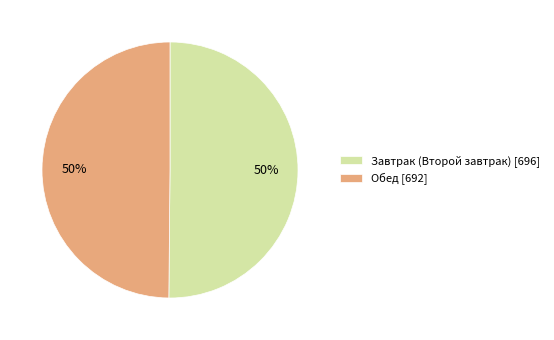

To the nearest percent, what percentage of the pie is Обед?

50%